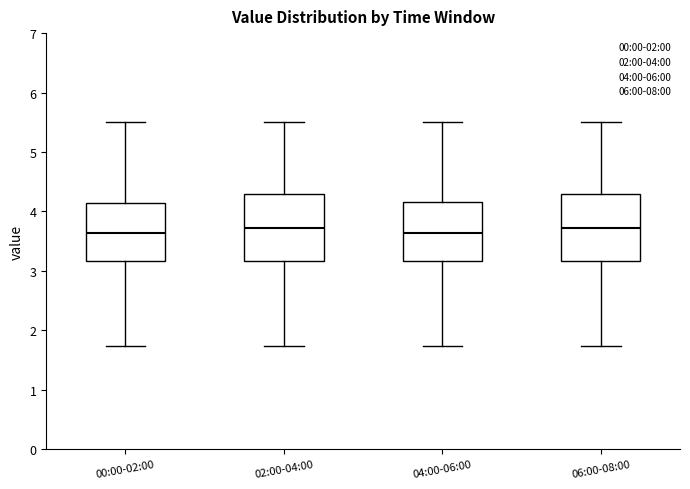

Reading left to right, read every box against the y-axis: the position of its median line, the range the box covers, and the ends of its whiskers. The values are not printed on the chart, so give them approximately, as read against the axis.

00:00-02:00: median 3.6, box 3.2 to 4.1, whiskers 1.7 to 5.5
02:00-04:00: median 3.7, box 3.2 to 4.3, whiskers 1.7 to 5.5
04:00-06:00: median 3.6, box 3.2 to 4.2, whiskers 1.7 to 5.5
06:00-08:00: median 3.7, box 3.2 to 4.3, whiskers 1.7 to 5.5